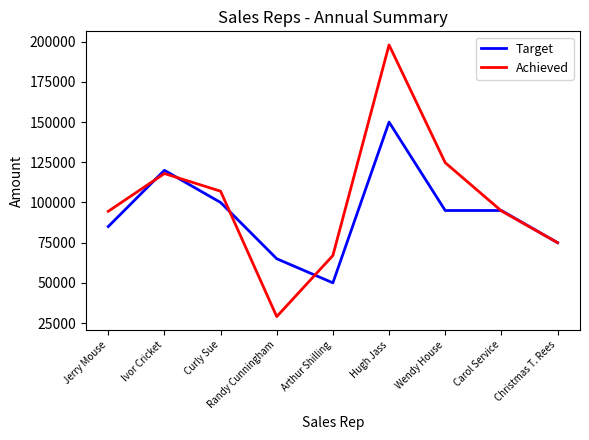

True or false: Target has a value of 96383 at Randy Cunningham.

False